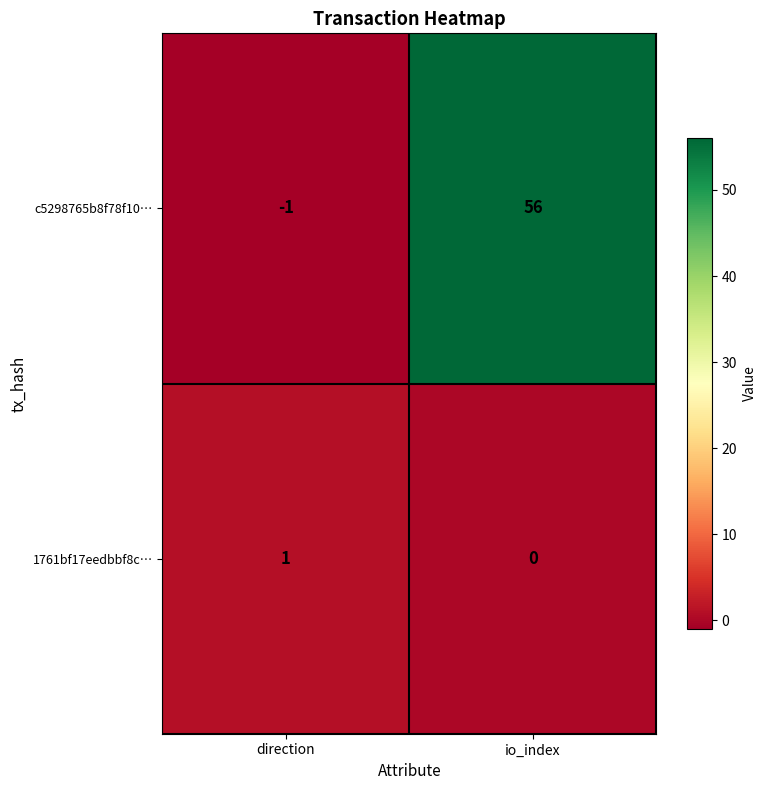

Rank the categories by 1761bf17eedbbf8c… value from lowest to highest.

io_index, direction